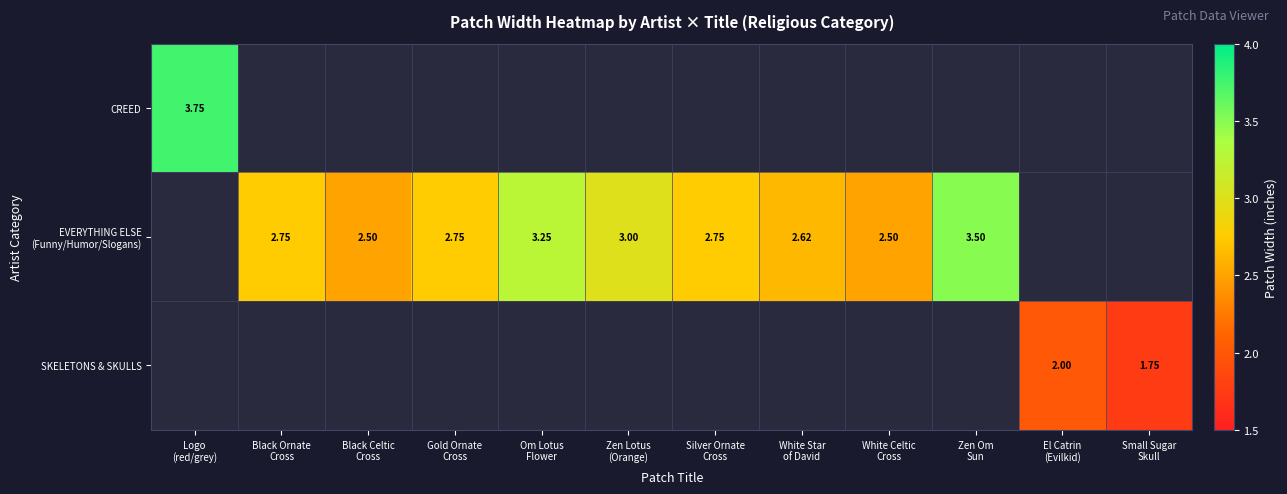

Count the EVERYTHING ELSE (Funny/Humor/Slogans) values in the range 2 to 3.

7